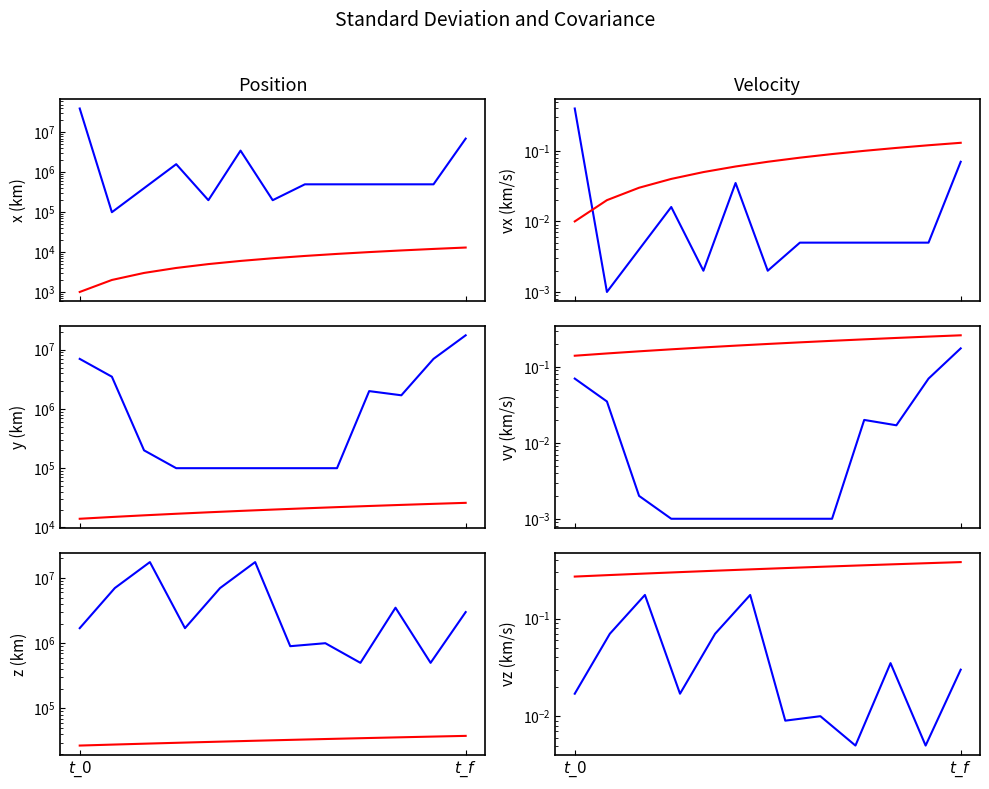

Is the value of std dev at $t\_0$ greater than the value of covariance at 6?

No